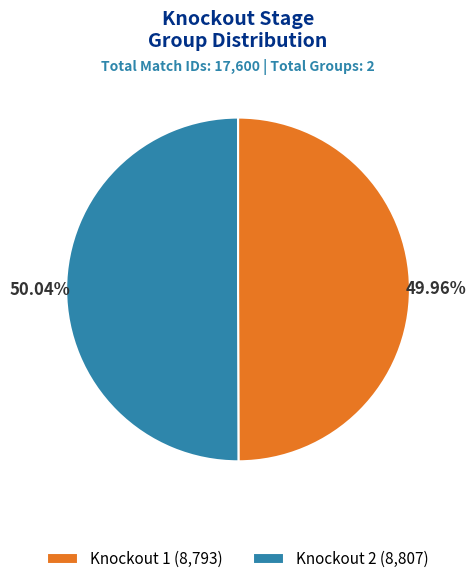

Does any single category account for the majority?

Yes